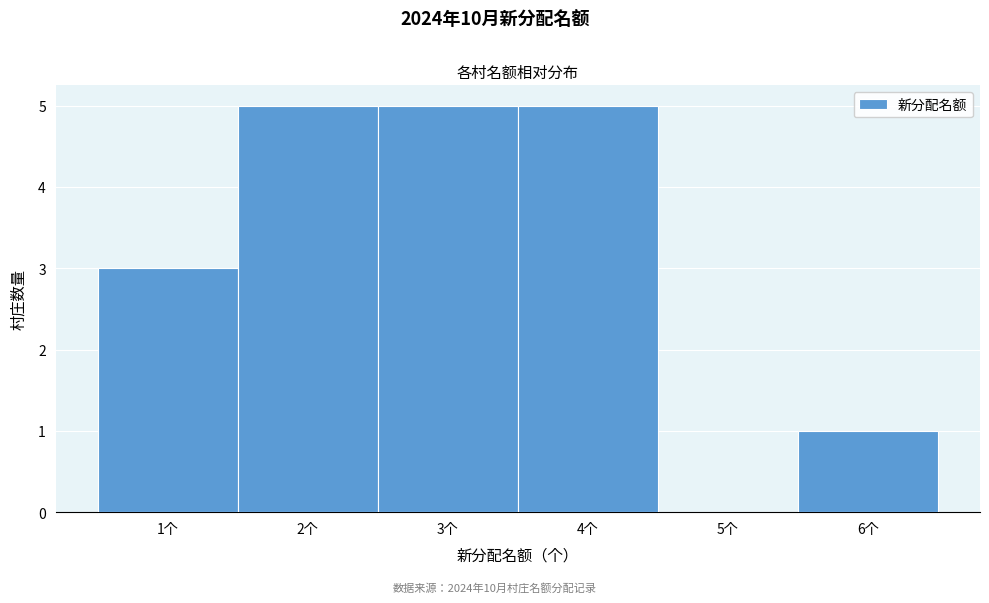

Reading left to right, transcribe this chart: for each bar, give the range it covers on the x-axis and its height. The values are not printed on the chart, so give them approximately, as read against the axis.

0.5 to 1.5: 3
1.5 to 2.5: 5
2.5 to 3.5: 5
3.5 to 4.5: 5
4.5 to 5.5: 0
5.5 to 6.5: 1